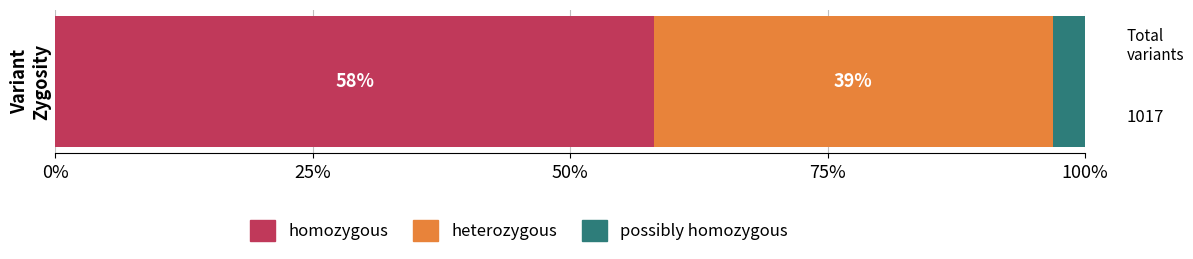

What are all the series names shown in the legend?

homozygous, heterozygous, possibly homozygous